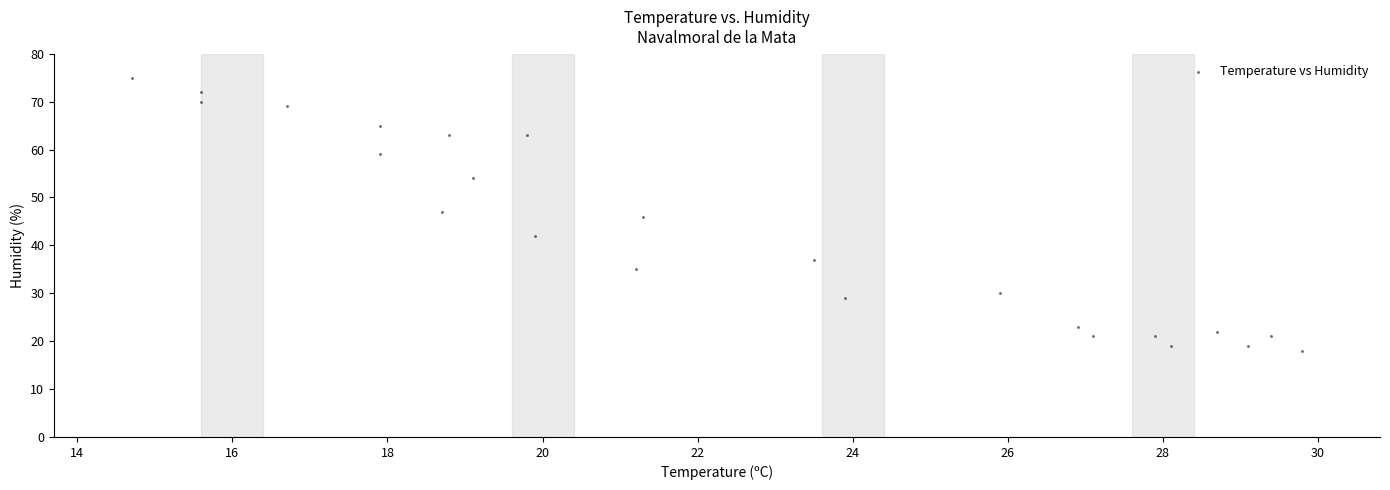

What is the range of Y values (max minus min)?

57